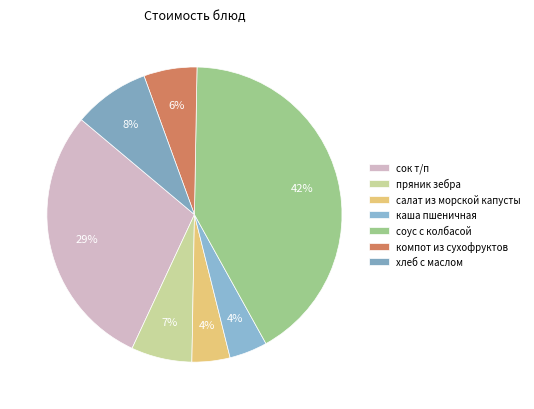

What percentage is the каша пшеничная slice, to the nearest percent?

4%